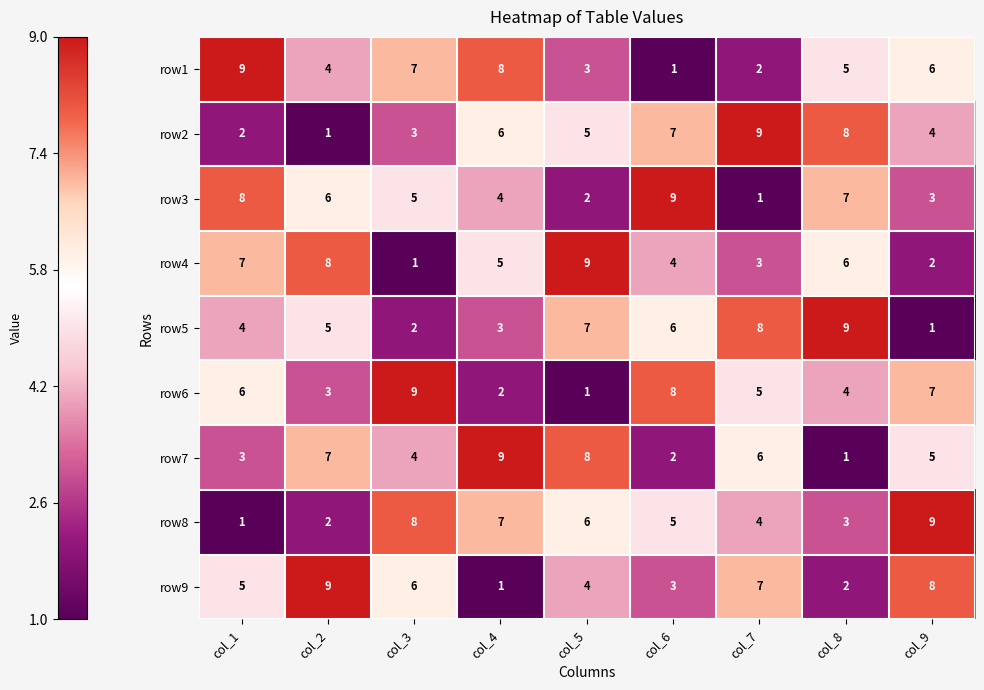

What is the greatest value displayed?

9